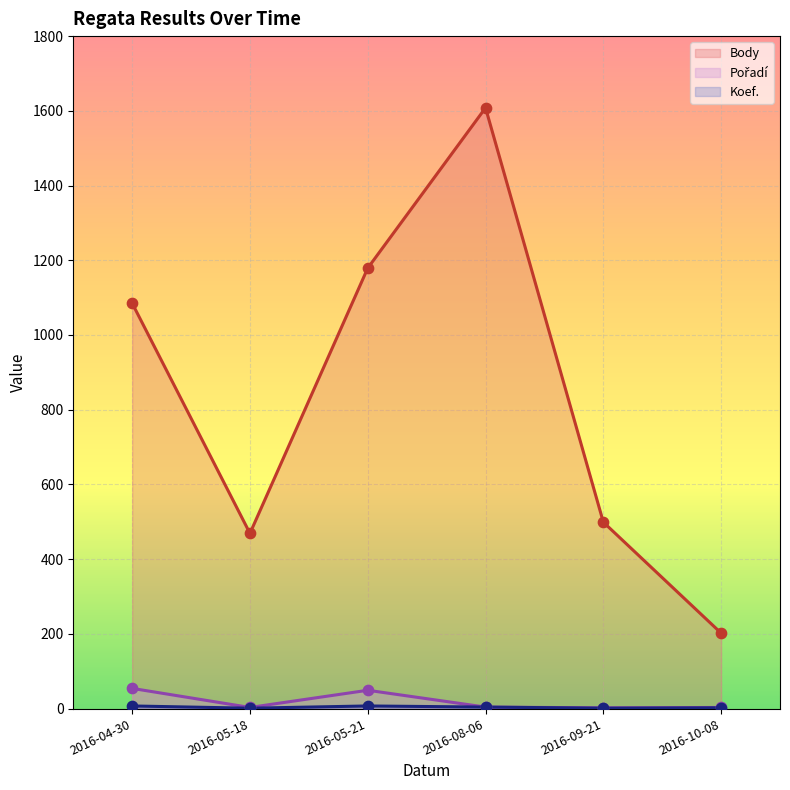

What are all the series names shown in the legend?

Body, Pořadí, Koef.